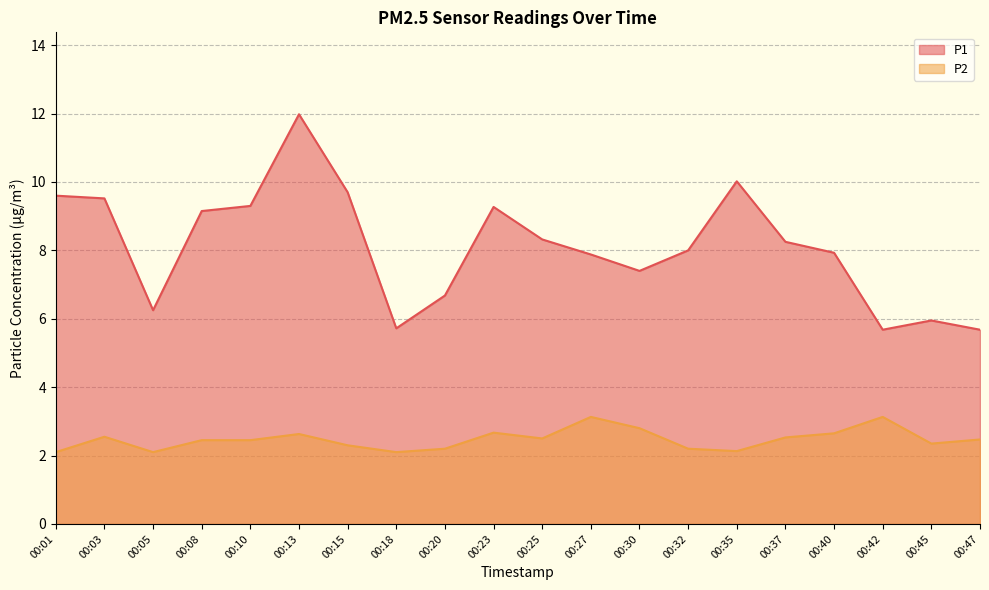

Does the chart display data point markers on the line(s)?

No